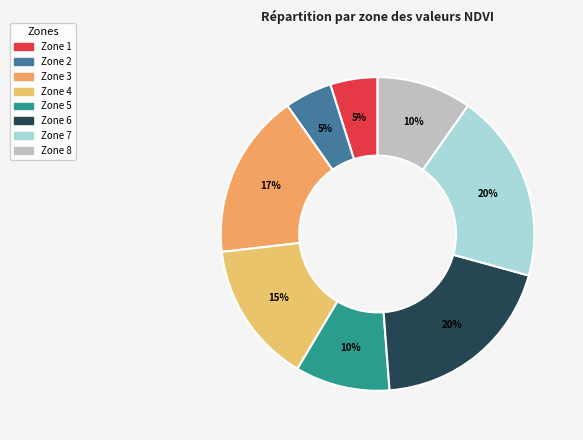

How many slices are in this pie chart?

8